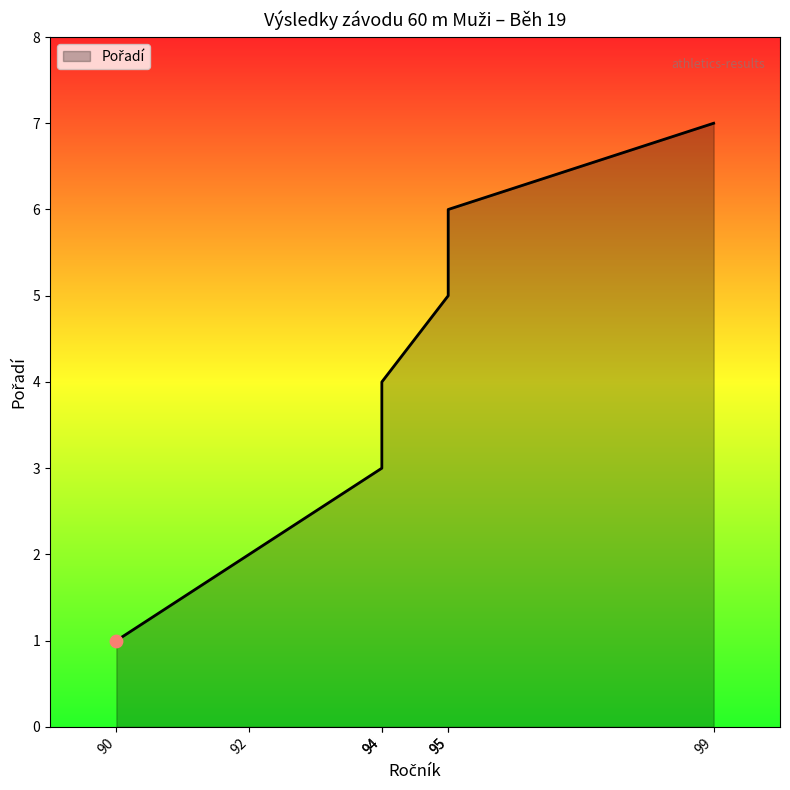

Approximately how many times larger is the value at 99 compared to 94?

2.3